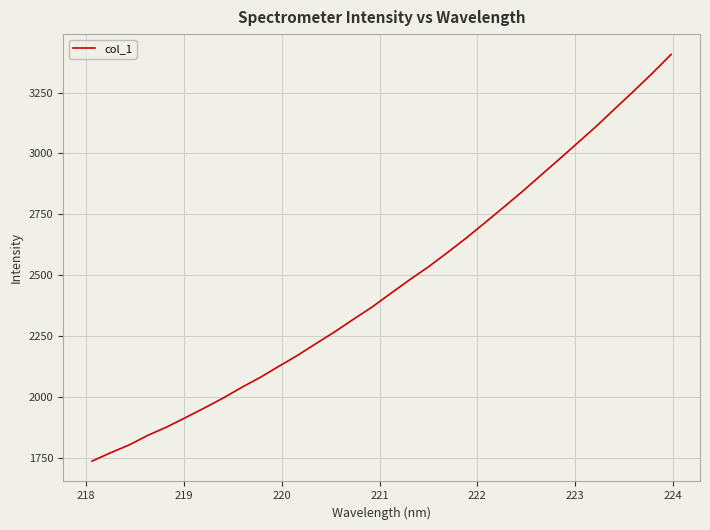

What is the greatest value displayed?

3407.2